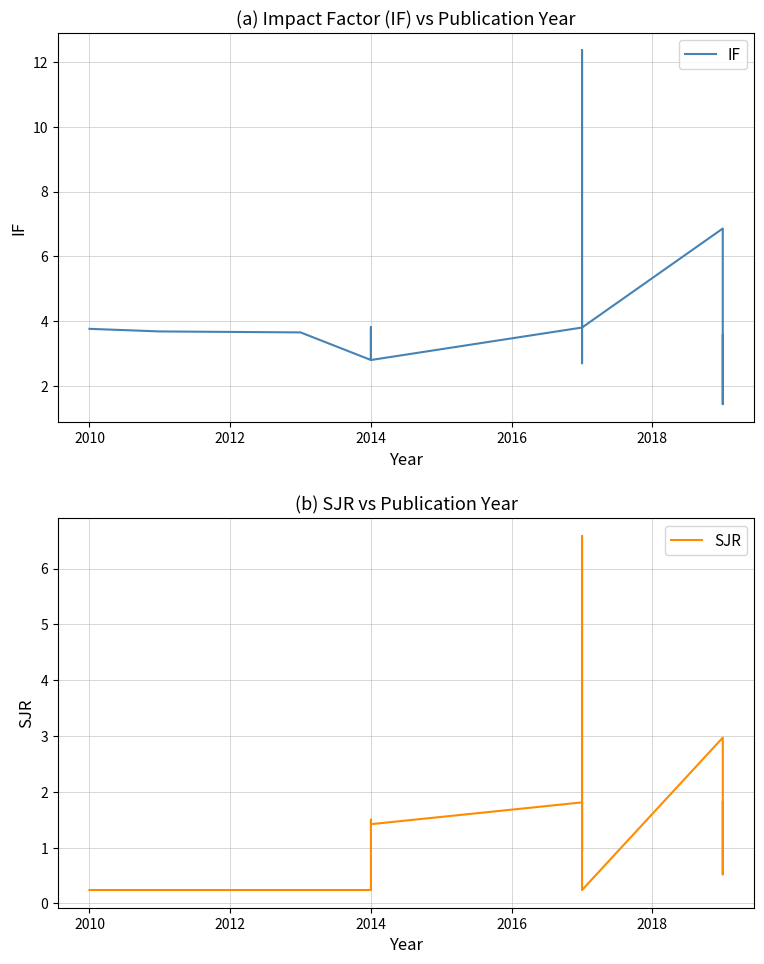

Rank the series by their average value, from lowest to highest.

SJR, IF